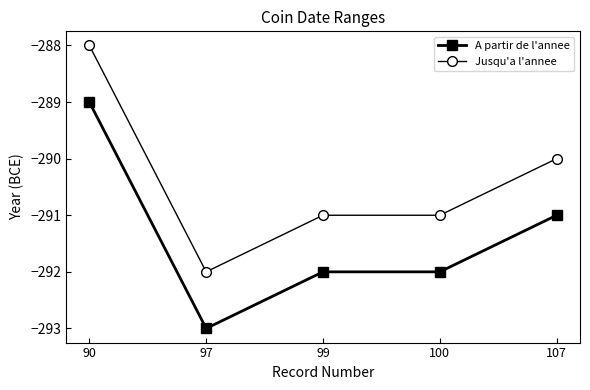

Rank the series by their maximum value, from highest to lowest.

Jusqu'a l'annee, A partir de l'annee